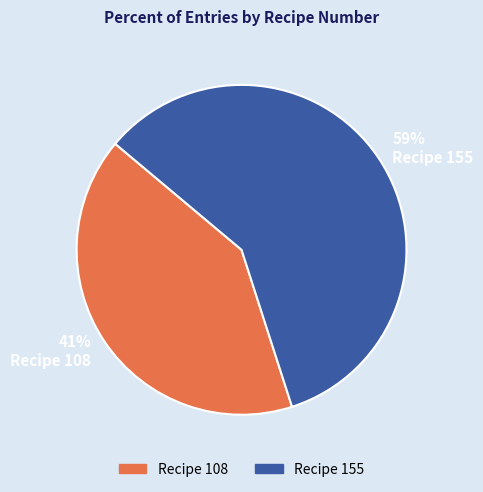

Does any single category account for the majority?

Yes